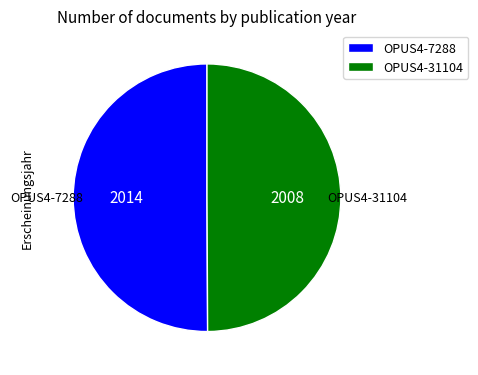

What is the ratio of the value at OPUS4-7288 to the value at OPUS4-31104?

1.0